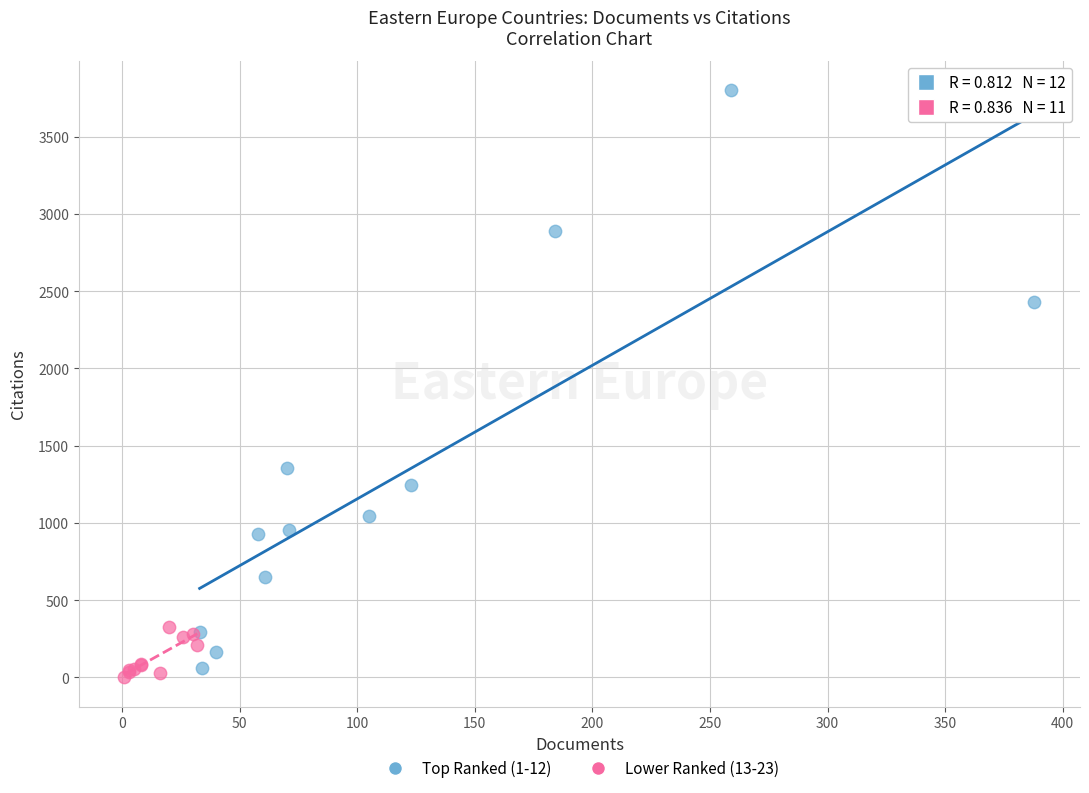

Which series reaches the minimum Y coordinate?

Lower Ranked (13-23)